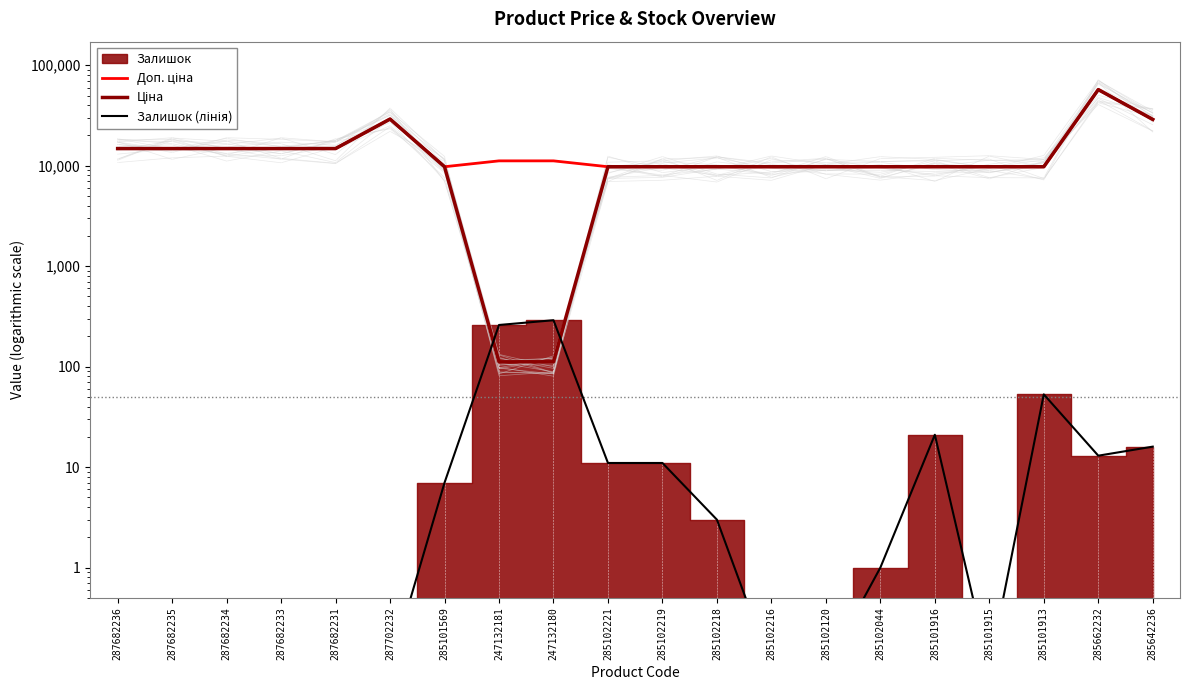

At 285642236, list the series in order from smallest to largest.

Залишок (лінія), Доп. ціна, Ціна